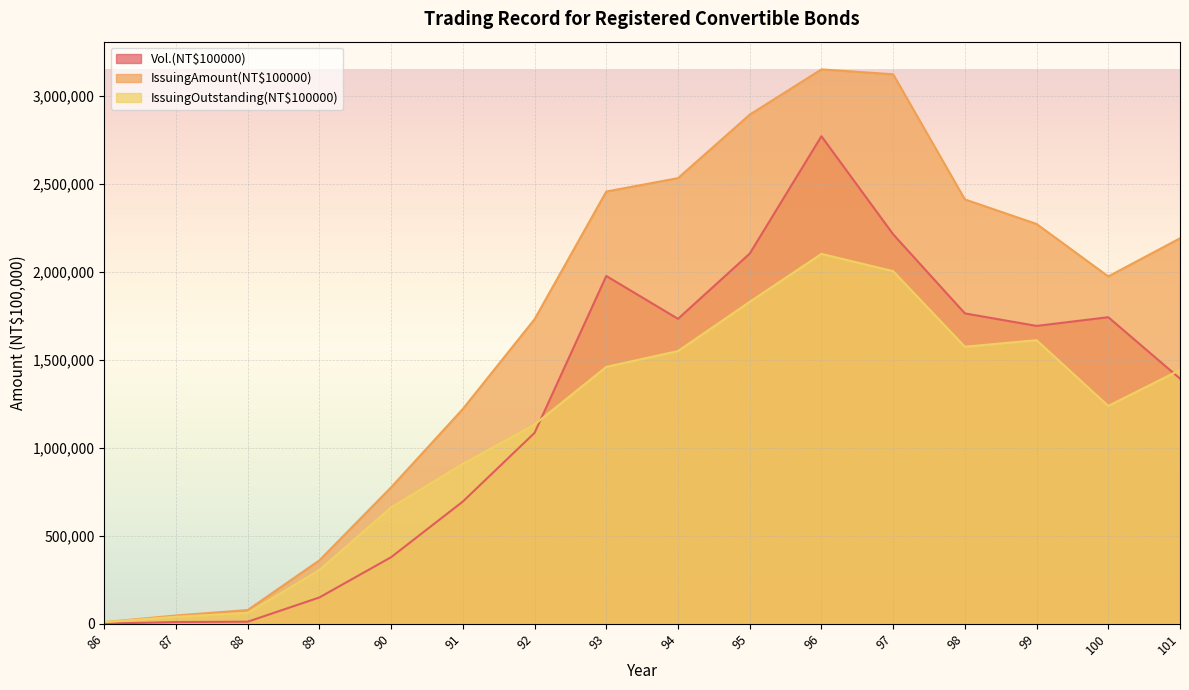

What is the total value across all series at 90?

1814850